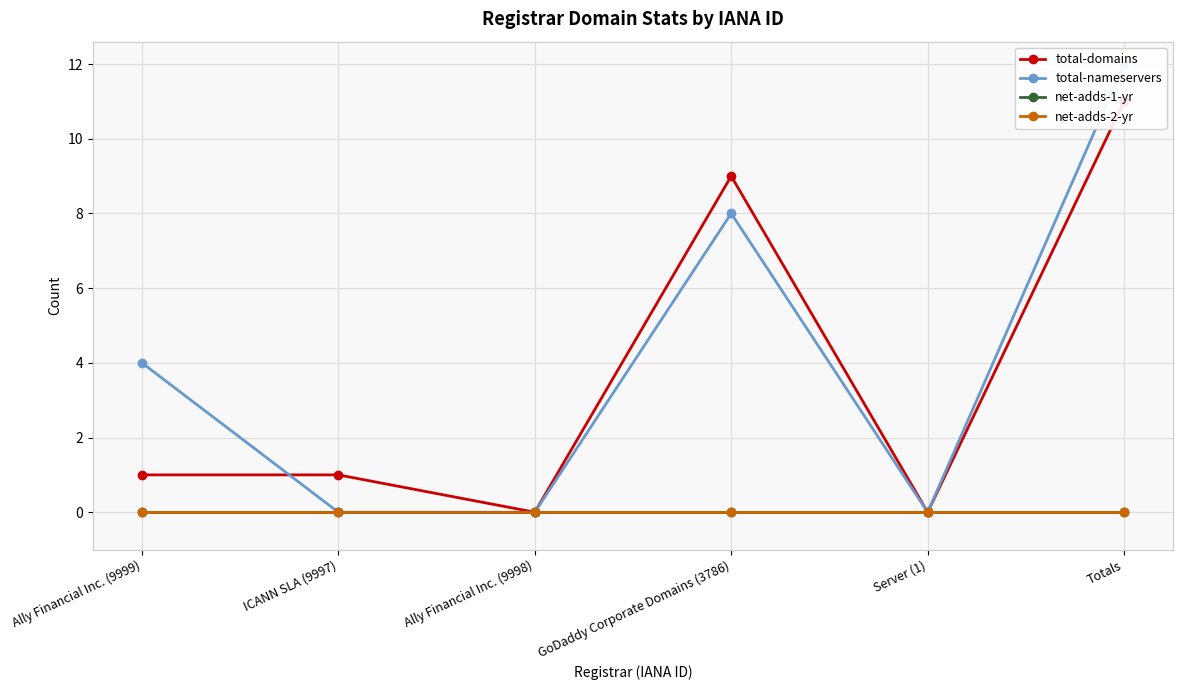

Reading left to right, list all the values displayed in this chart.

total-domains: 1	1	0	9	0	11
total-nameservers: 4	0	0	8	0	12
net-adds-1-yr: 0	0	0	0	0	0
net-adds-2-yr: 0	0	0	0	0	0